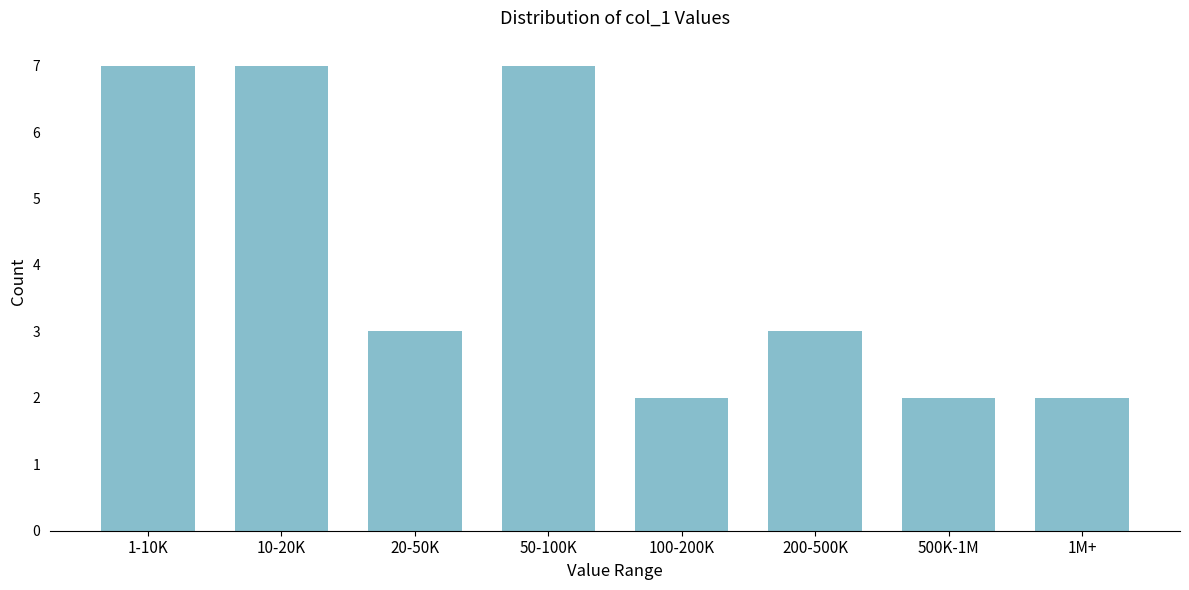

Reading left to right, extract all data points from this chart.

1-10K=7	10-20K=7	20-50K=3	50-100K=7	100-200K=2	200-500K=3	500K-1M=2	1M+=2